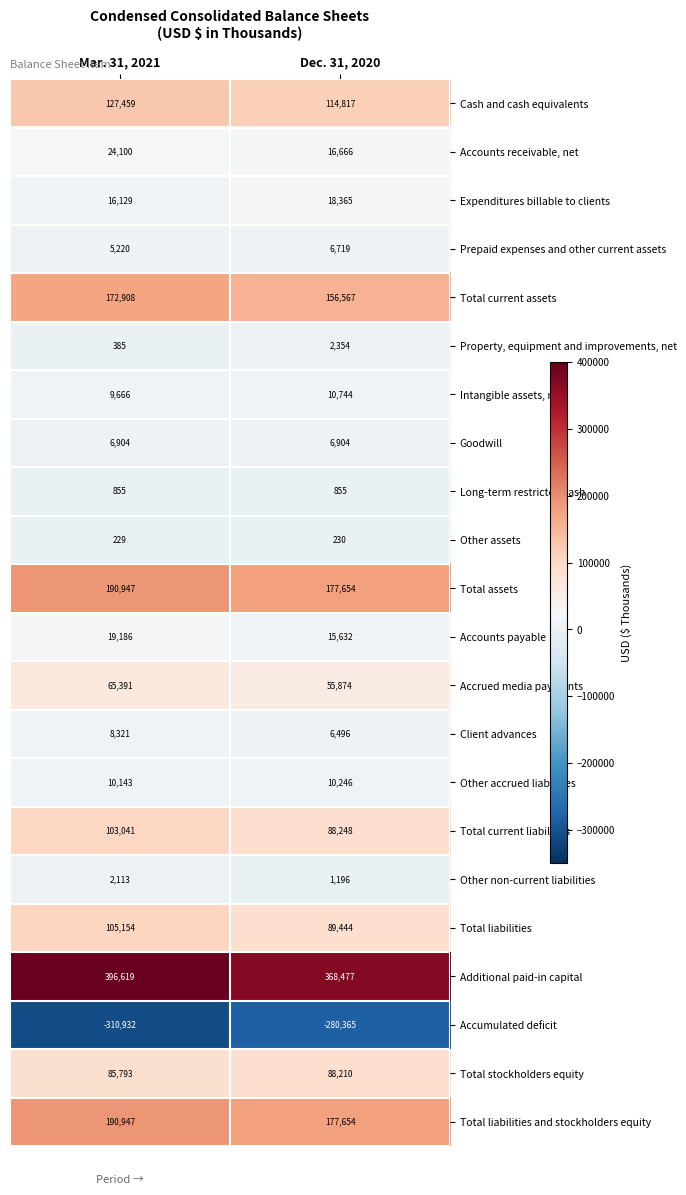

Count the number of categories in the chart.

2